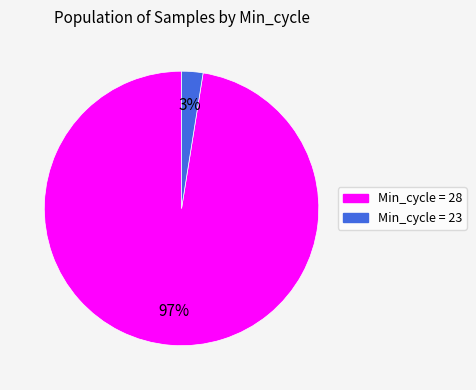

Is there a majority slice in this chart?

Yes